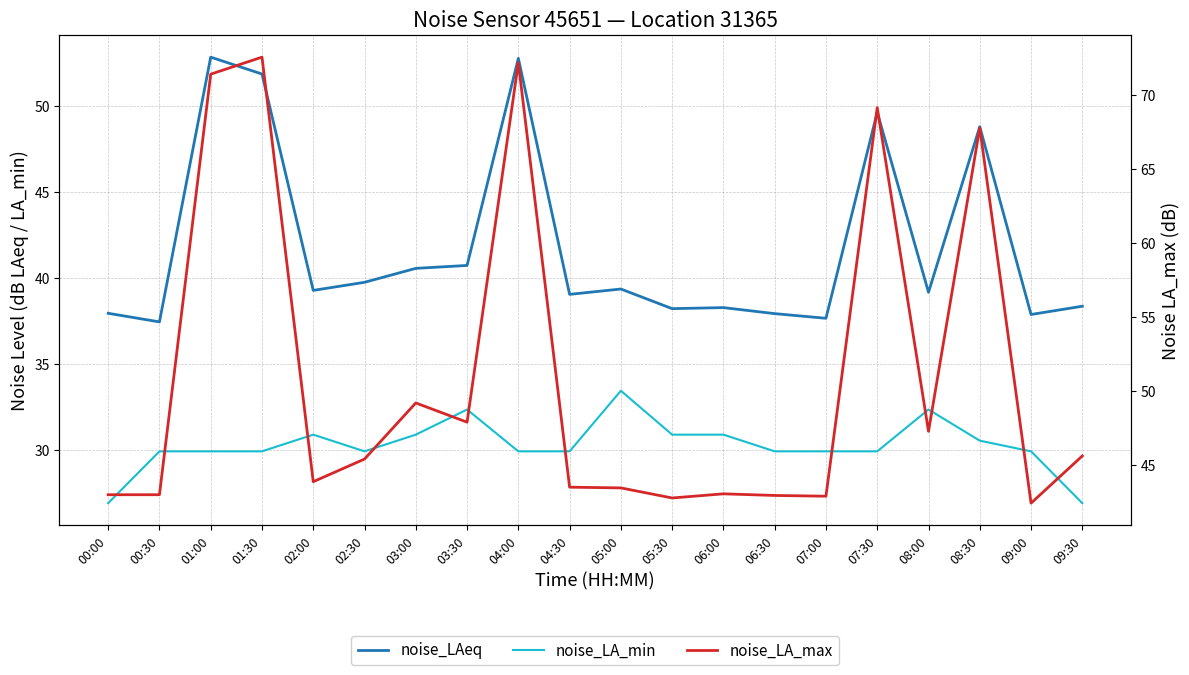

Is the value of noise_LA_max at 00:00 greater than the value of noise_LAeq at 03:00?

Yes